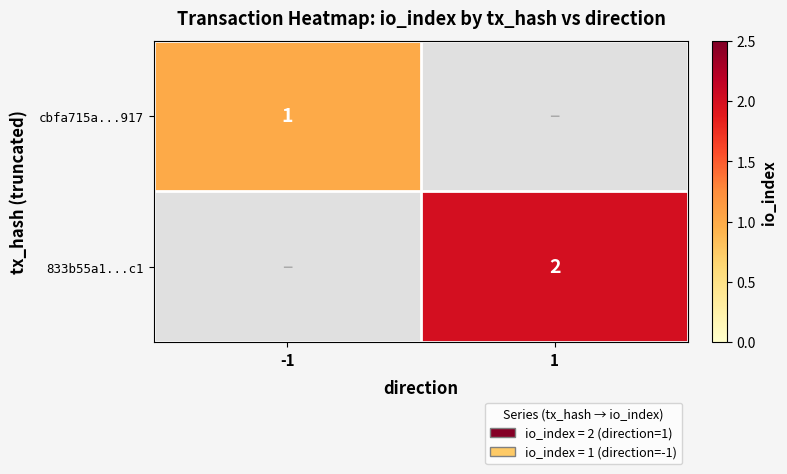

The value of 833b55a1...c1 at 1 is 2. True or false?

True